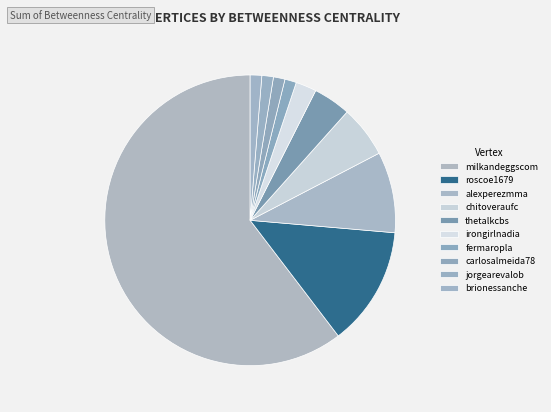

Combined, do alexperezmma and roscoe1679 account for over 50%?

No